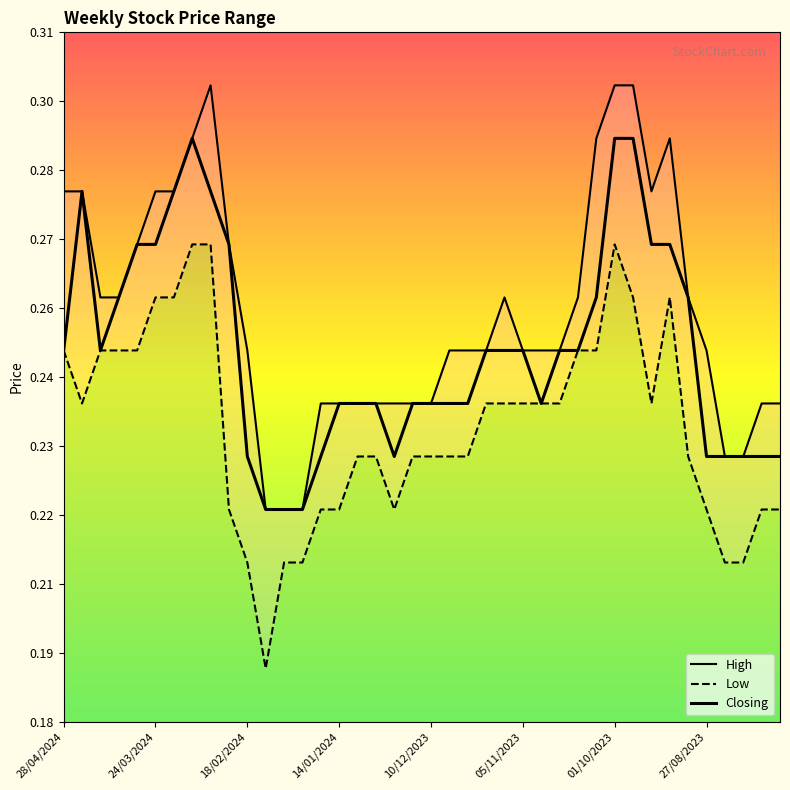

Rank the series by their average value, from lowest to highest.

Low, Closing, High